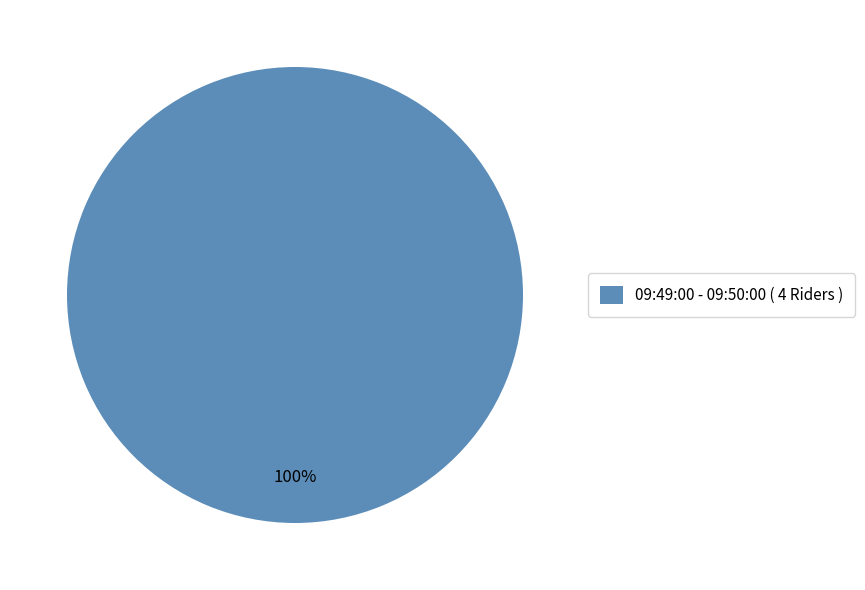

How many slices are in this pie chart?

1